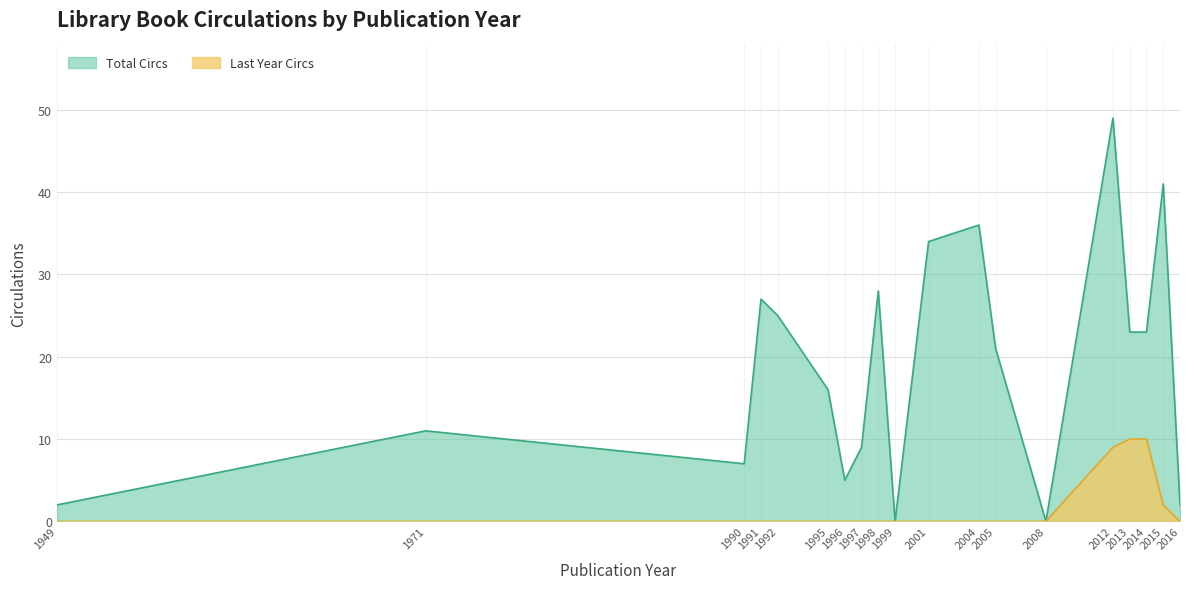

The Total Circs series shows 23 at 2013. True or false?

True